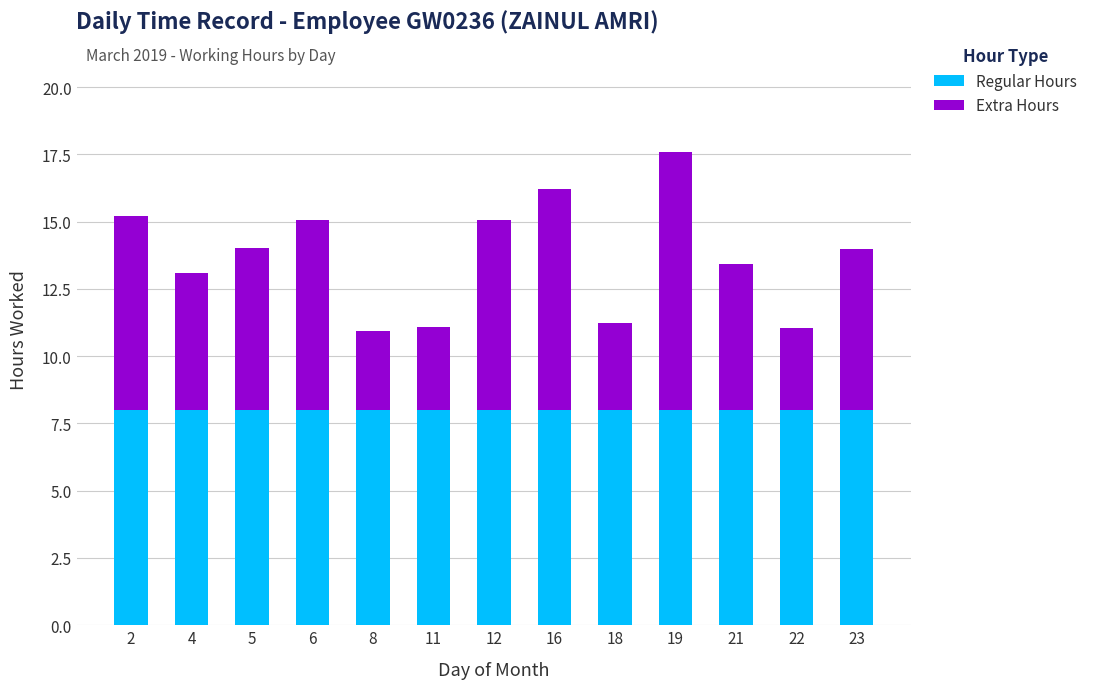

What is the sum of the Regular Hours values at 2 and 16?

16.0